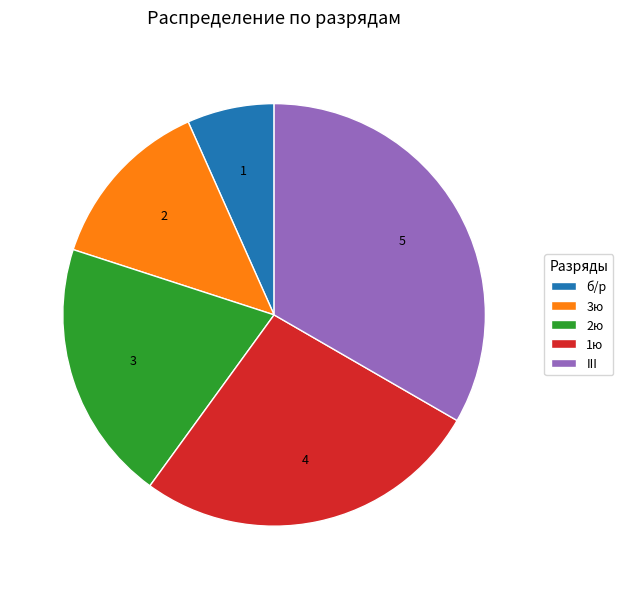

The 3ю slice represents 13% of the pie. True or false?

True